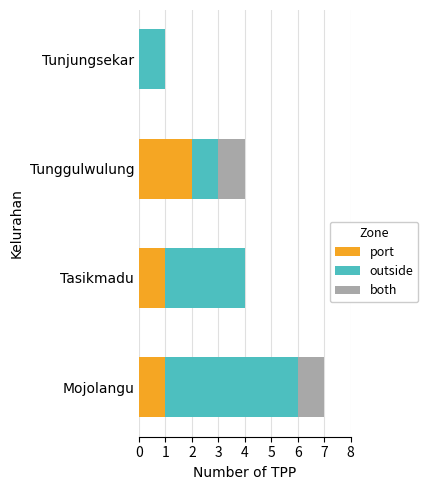

The value of port at Tunggulwulung is 1. True or false?

False